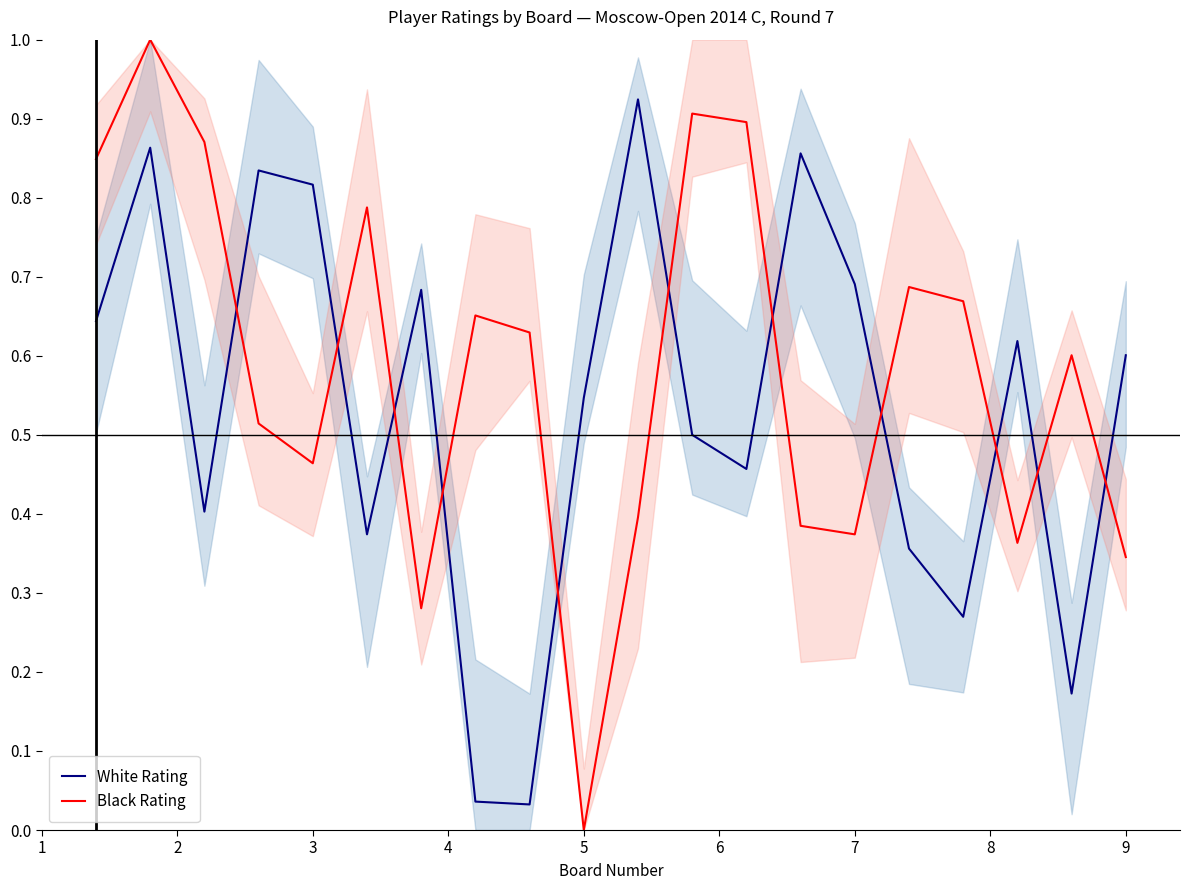

How many data points does each series have?

20